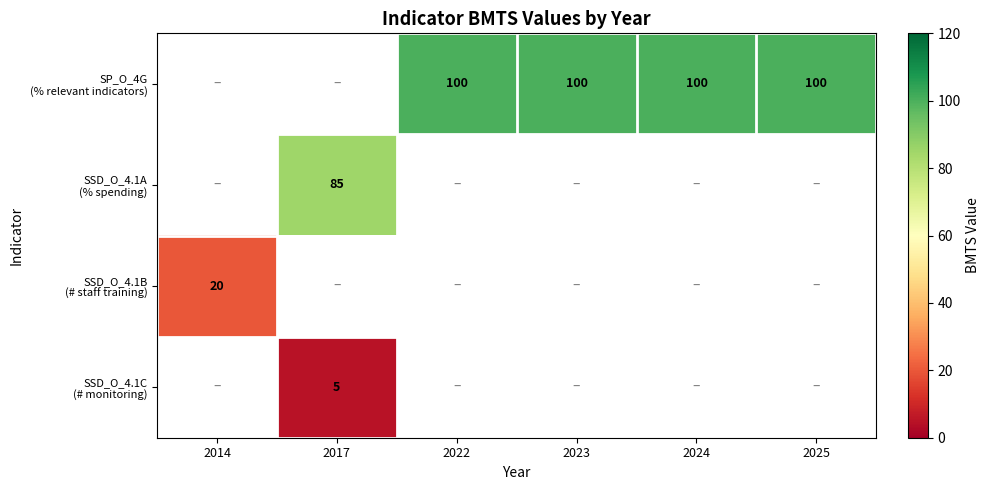

List the series in order of their overall mean, highest first.

SP_O_4G (% relevant indicators), SSD_O_4.1A (% spending), SSD_O_4.1B (# staff training), SSD_O_4.1C (# monitoring)